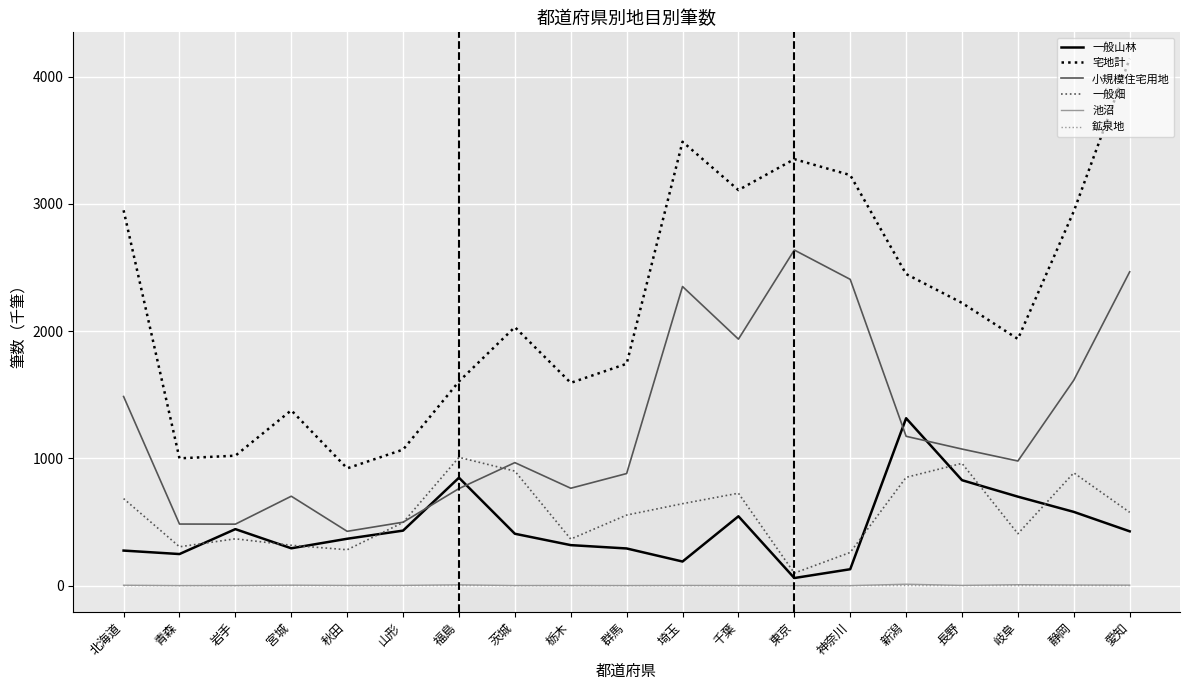

Is the value of 小規模住宅用地 at 岐阜 greater than the value of 池沼 at 秋田?

Yes